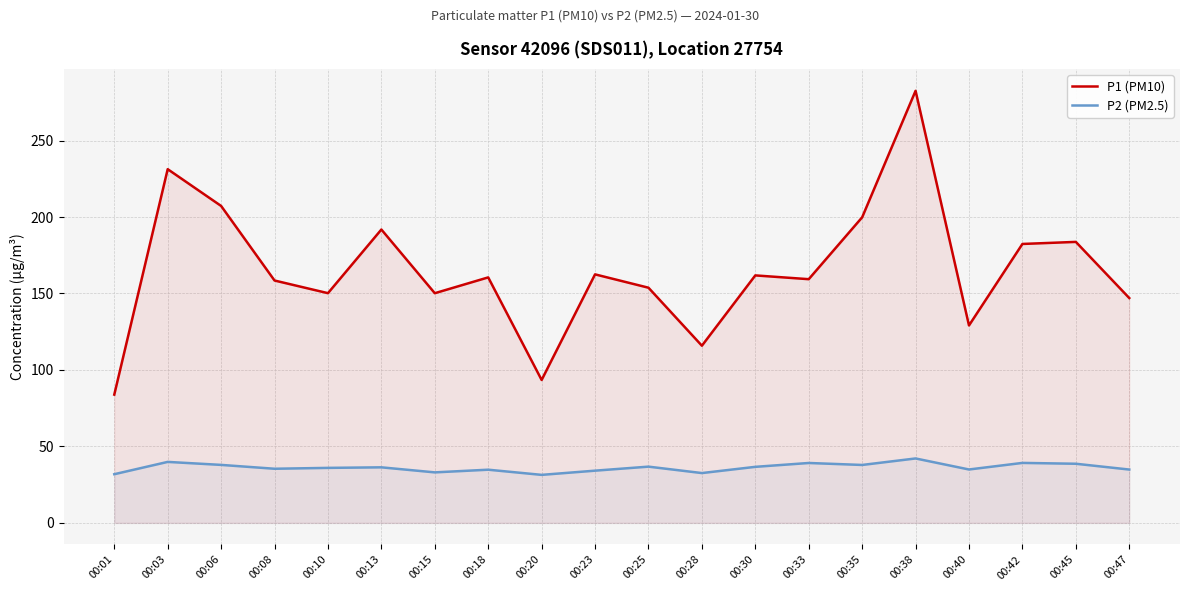

Between 00:18 and 00:33, which series saw the biggest shift?

P2 (PM2.5)